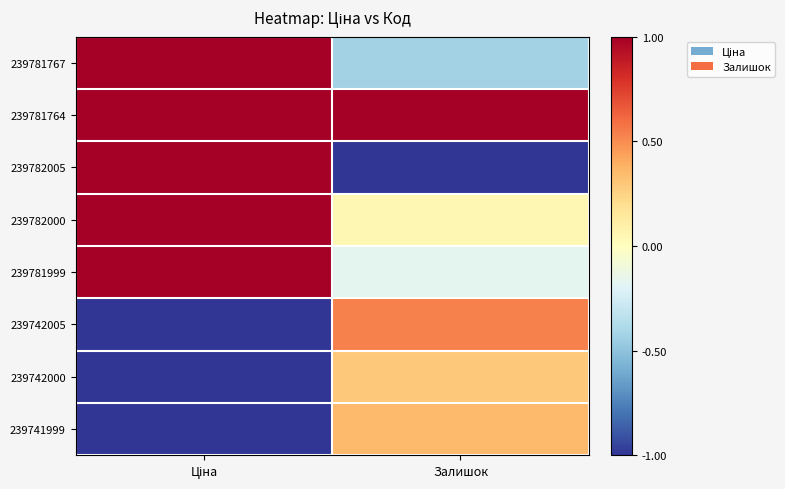

What is the total value across all series at Залишок?

0.6